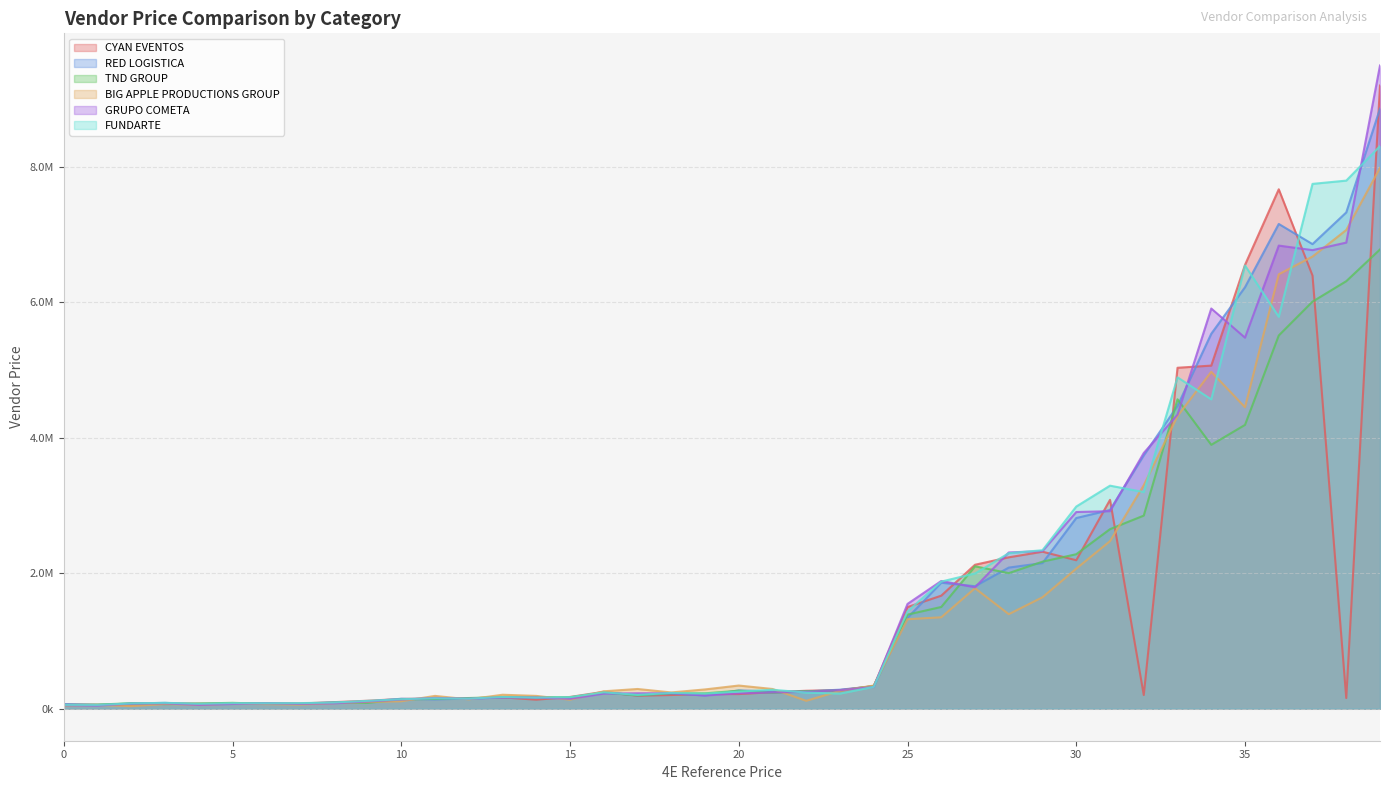

Rank the series by their maximum value, from lowest to highest.

TND GROUP, BIG APPLE PRODUCTIONS GROUP, FUNDARTE, RED LOGISTICA, CYAN EVENTOS, GRUPO COMETA